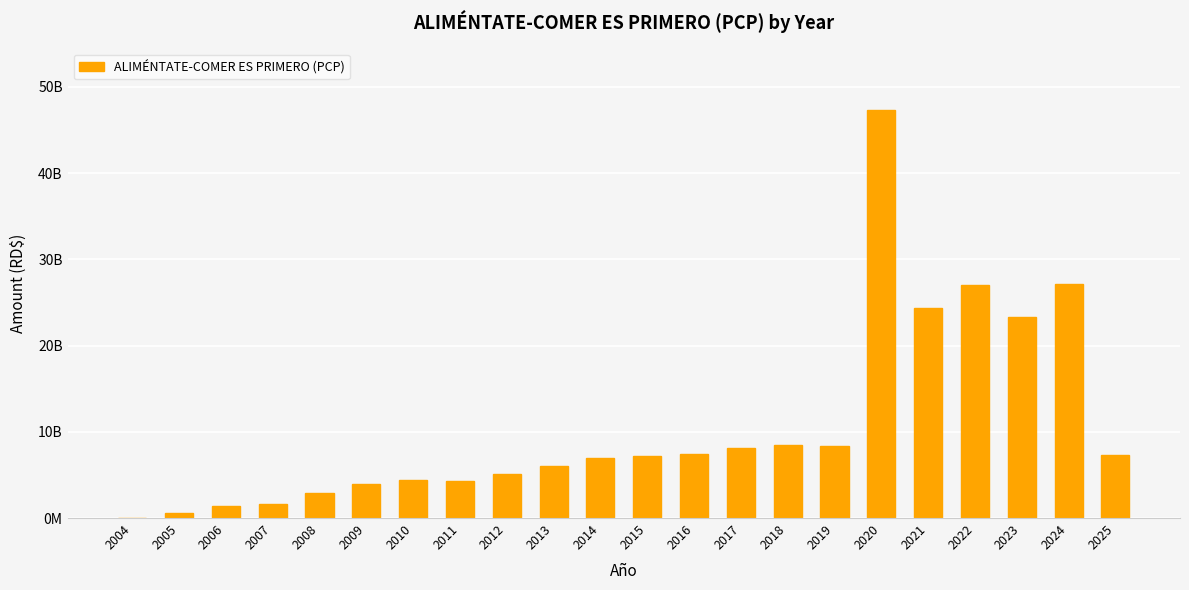

Where does the data first go above 7218334200?

2016